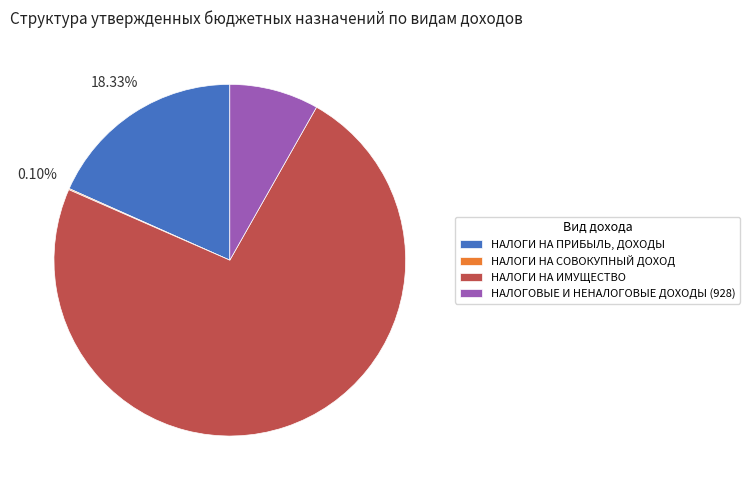

Between НАЛОГИ НА ПРИБЫЛЬ, ДОХОДЫ and НАЛОГОВЫЕ И НЕНАЛОГОВЫЕ ДОХОДЫ (928), which is larger?

НАЛОГИ НА ПРИБЫЛЬ, ДОХОДЫ